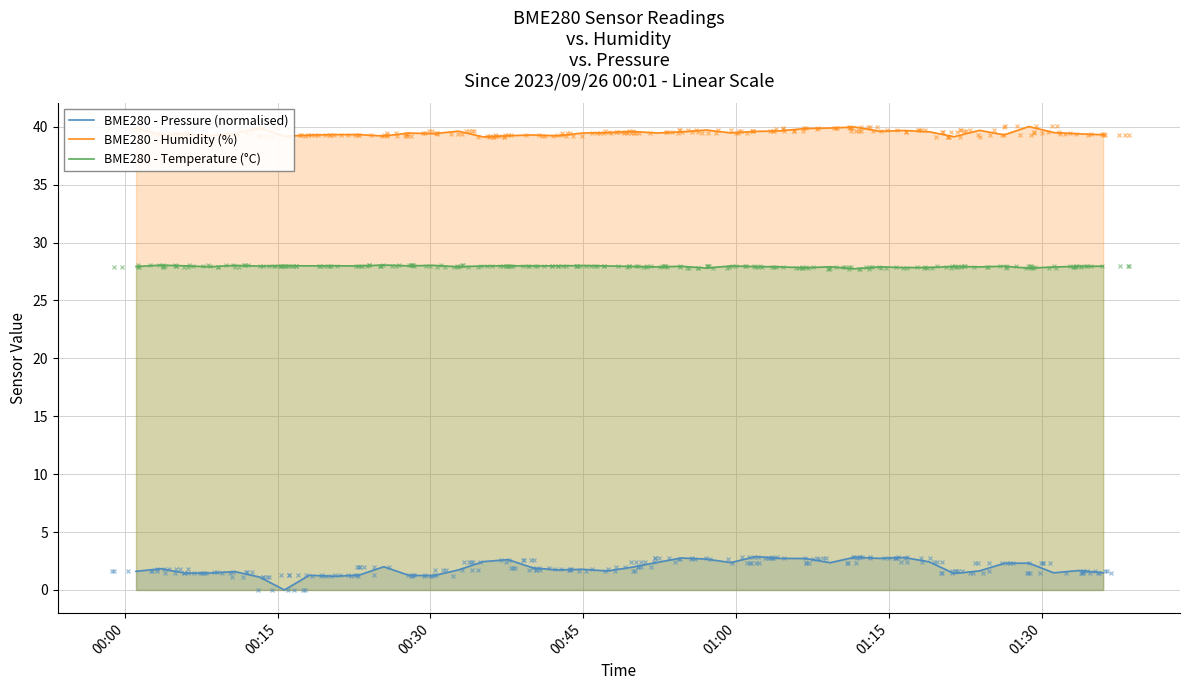

What is the sum of all BME280 - Humidity (%) values?

1579.8